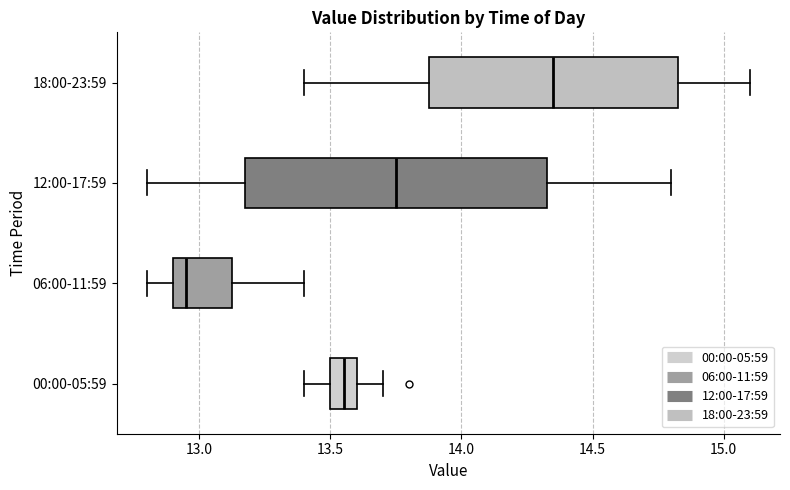

Where is the right edge of the box for 12:00-17:59 on the x-axis? The values are not printed on the chart, so give them approximately, as read against the axis.

14.35